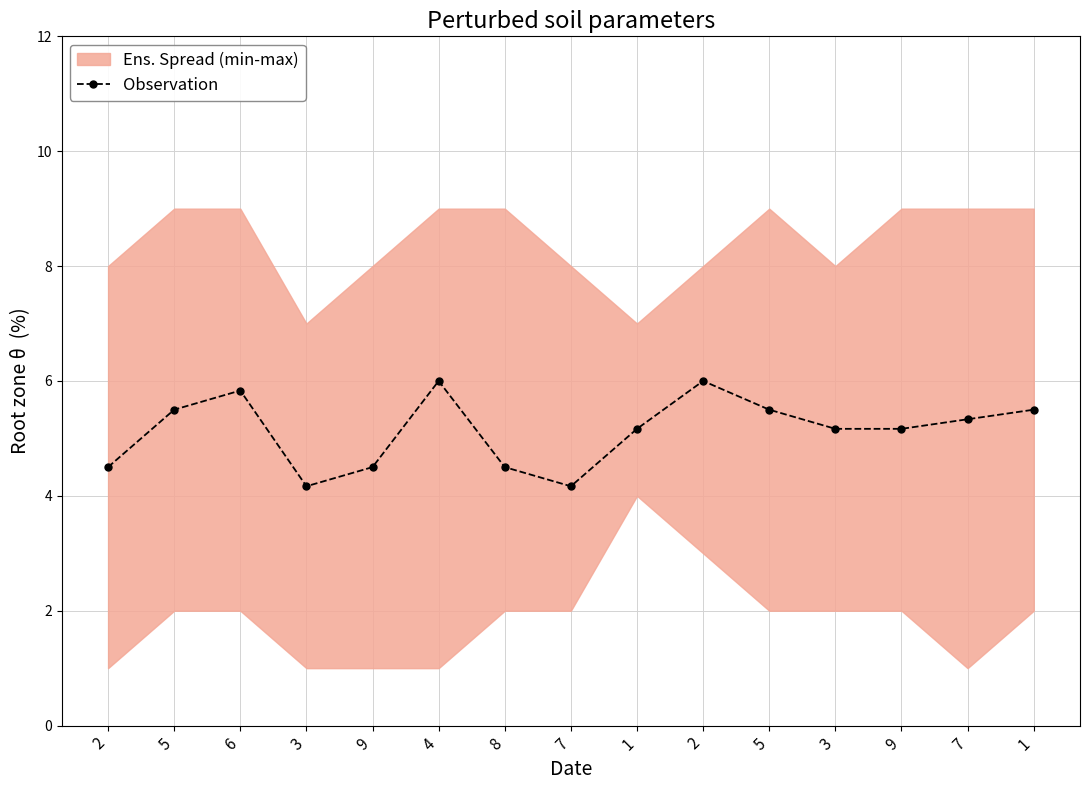

What is the sum of all values?

77.0